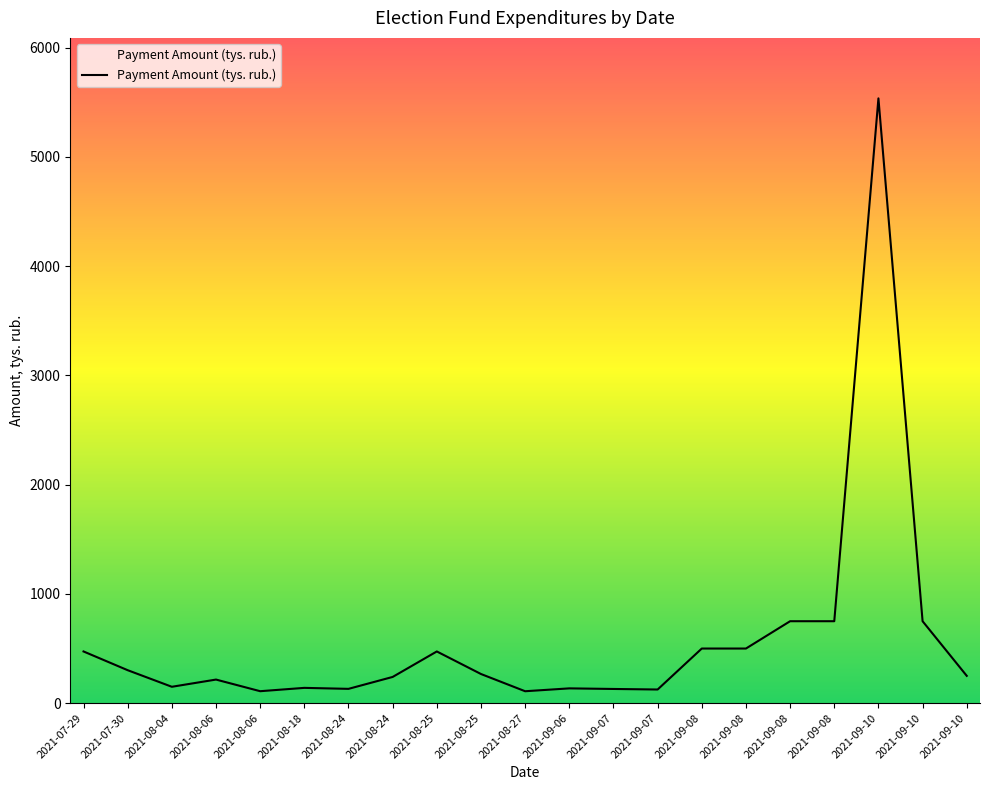

Is this an area chart (filled region under the line)?

Yes